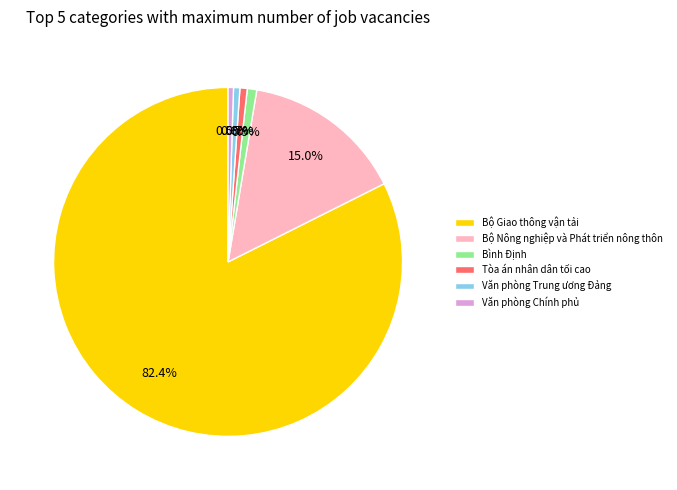

Which category has the biggest portion of the pie?

Bộ Giao thông vận tải